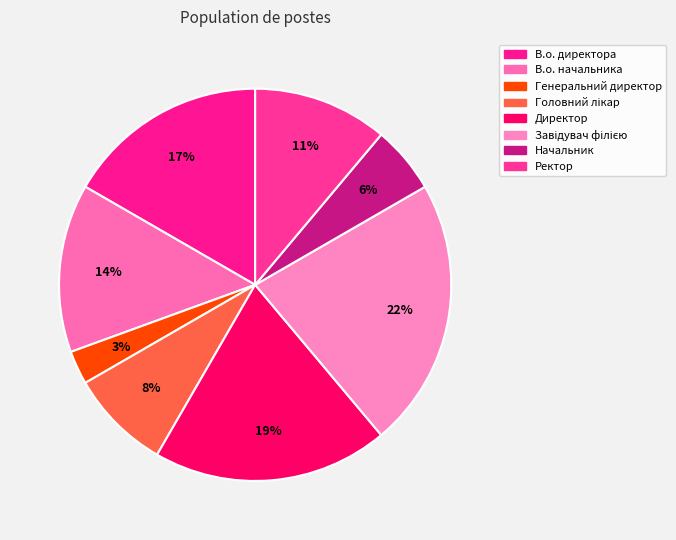

The В.о. начальника slice represents 24% of the pie. True or false?

False